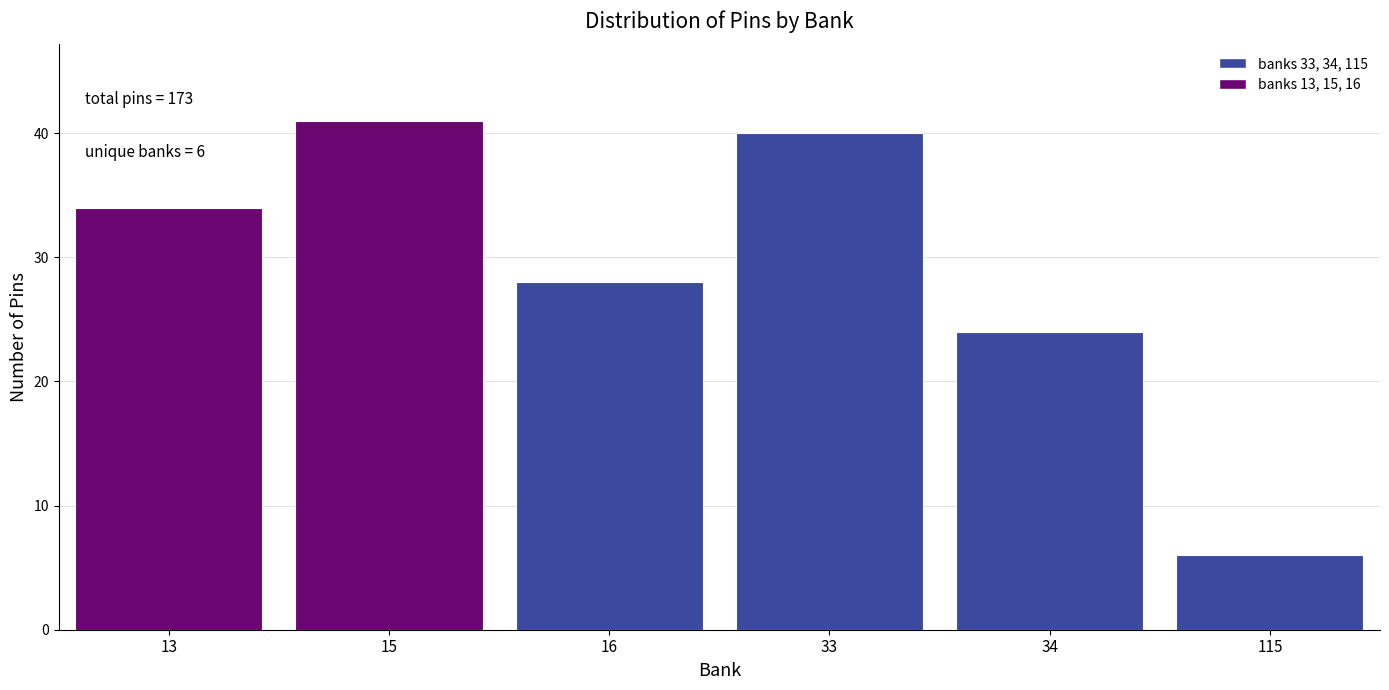

Reading right to left, list all the values displayed in this chart.

6	24	40	28	41	34